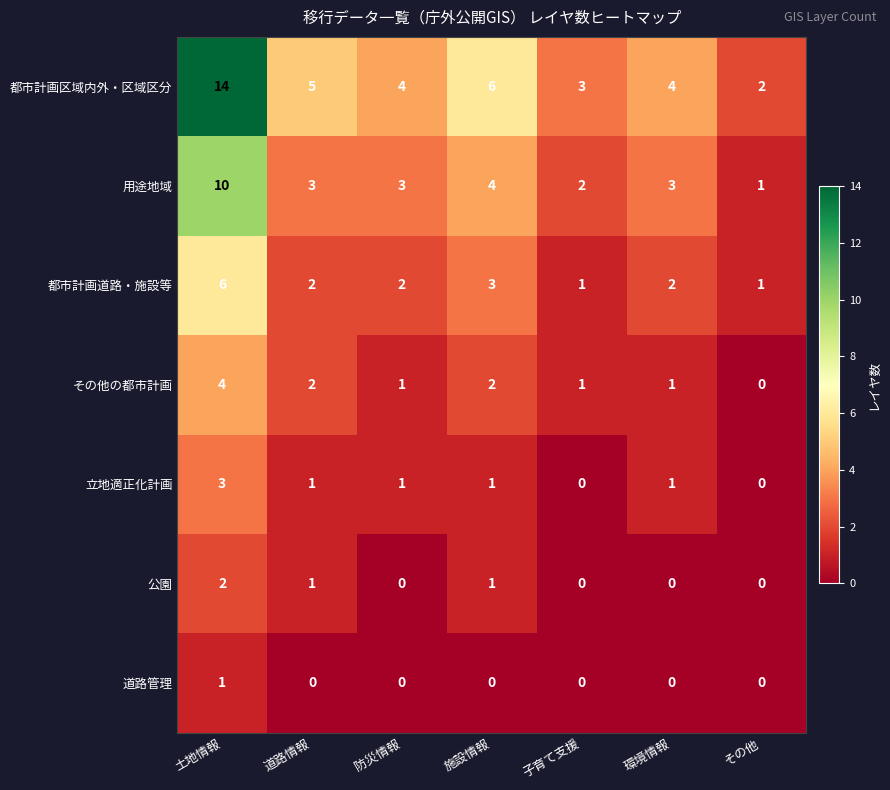

At which label is 用途地域 closest to 5?

施設情報